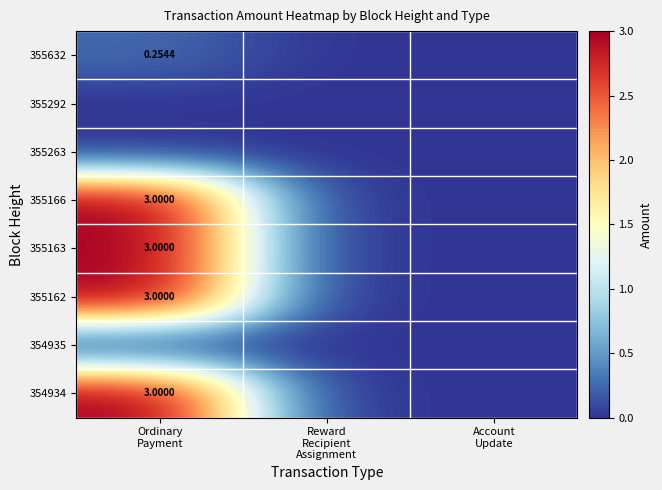

How many categories are shown in the chart?

3